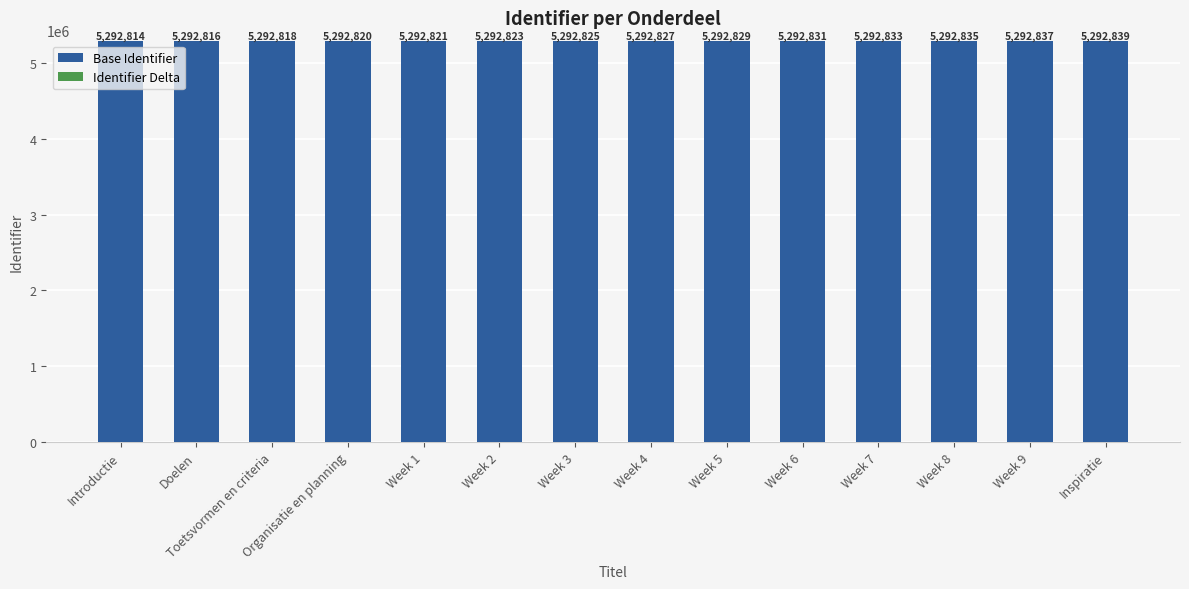

Count the number of data series in this chart.

2